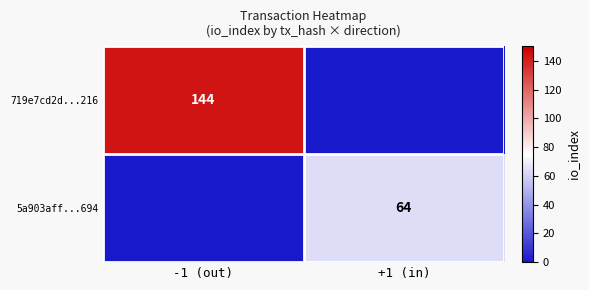

The value of 5a903aff...694 at +1 (in) is 14. True or false?

False